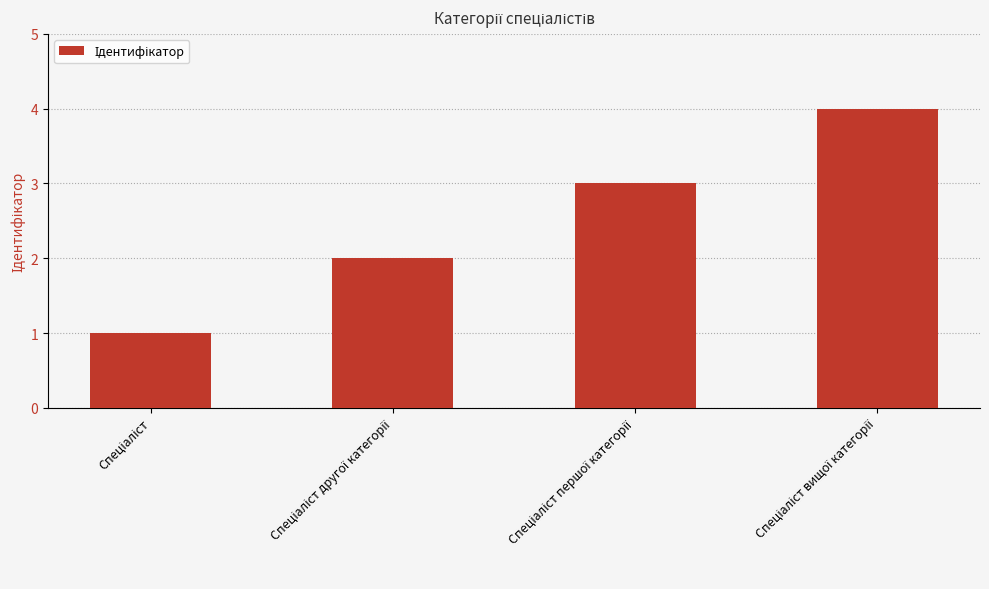

What is the sum of all values?

10